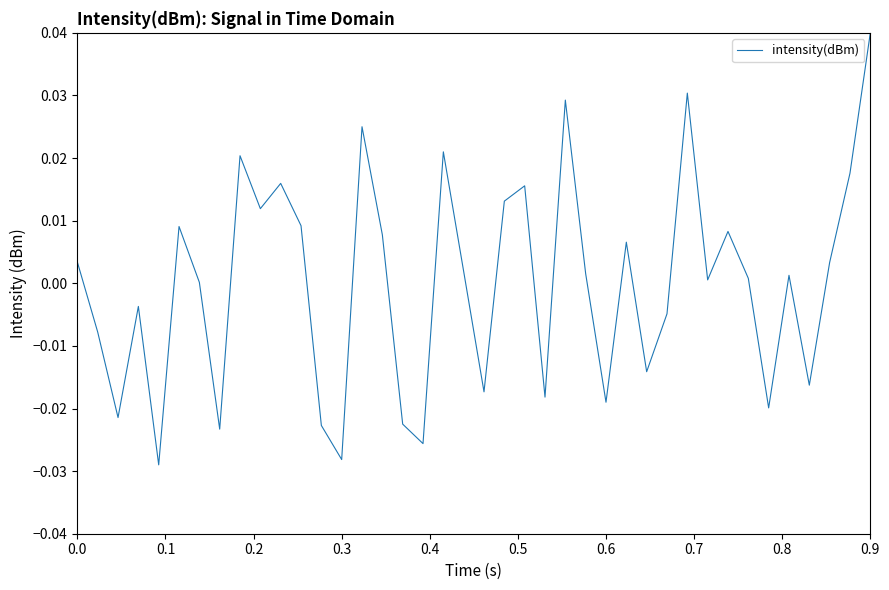

Which label corresponds to the largest value in the chart?

0.9